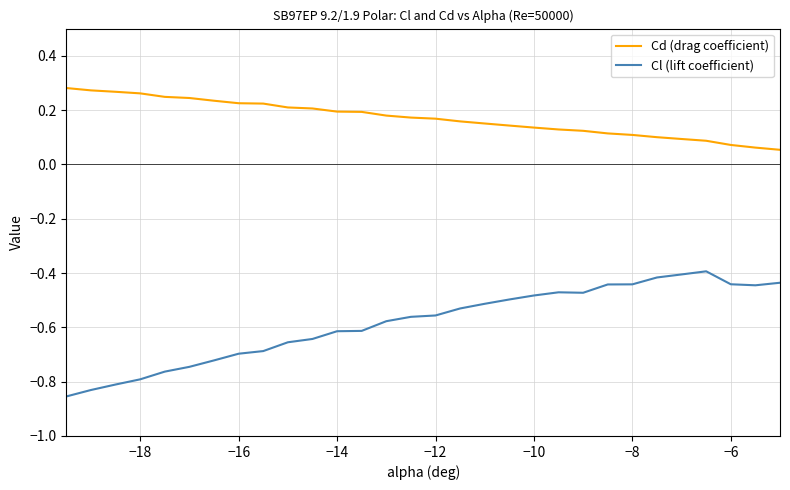

Which series has the largest total across all categories?

Cd (drag coefficient)